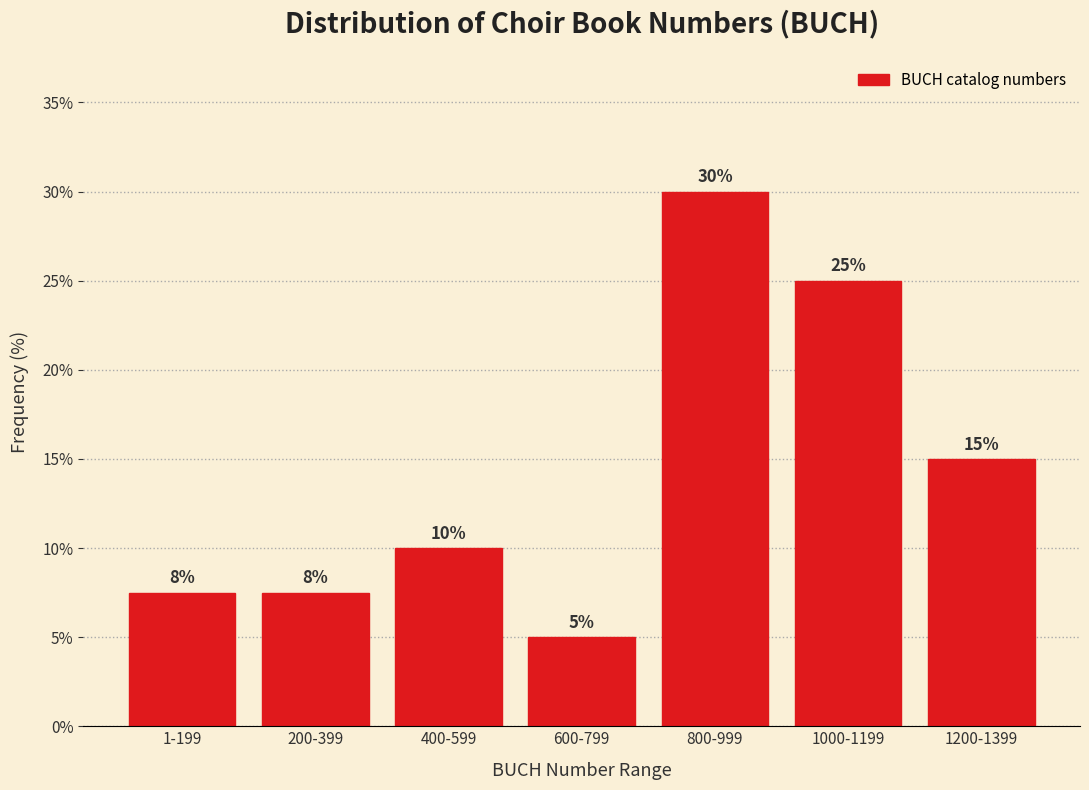

What is the sum of the values at 400-599 and 1200-1399?

25.0